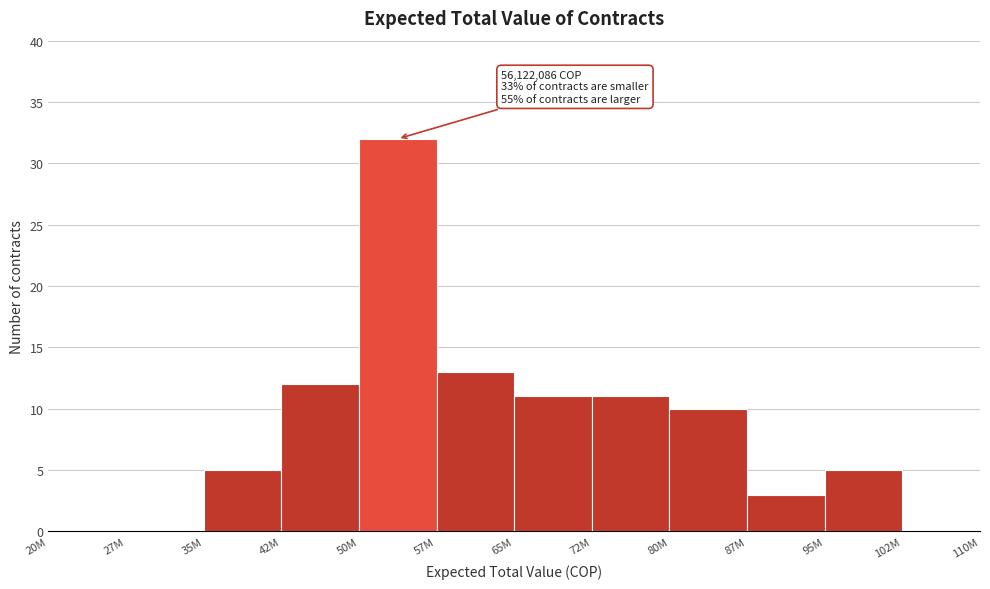

Reading right to left, extract all data points from this chart.

102M=0	95M=5	87M=3	80M=10	72M=11	65M=11	57M=13	50M=32	42M=12	35M=5	27M=0	20M=0